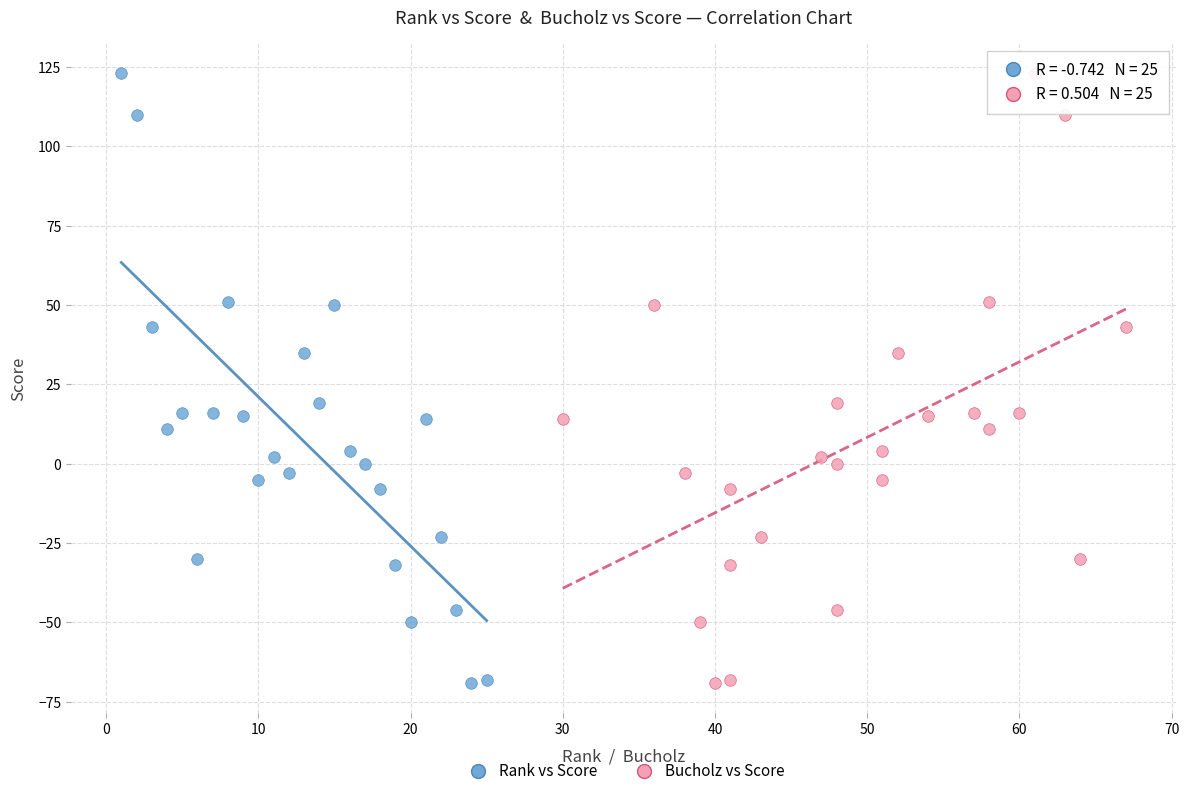

What are all the series names shown in the legend?

Rank vs Score, Bucholz vs Score